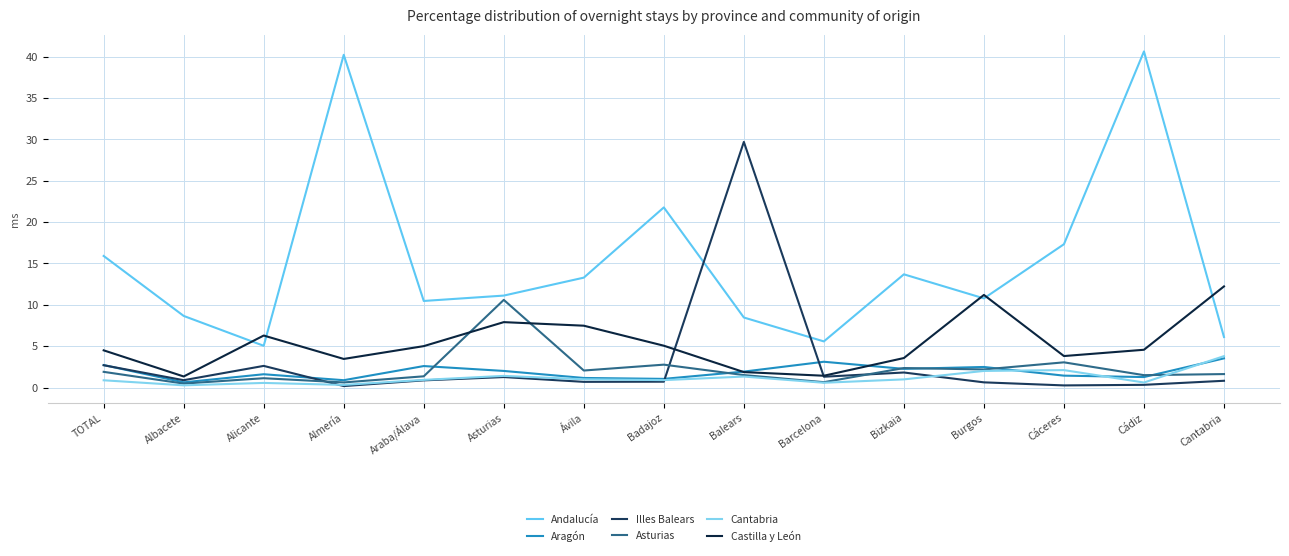

How many interior local valleys does the Andalucía series have?

4